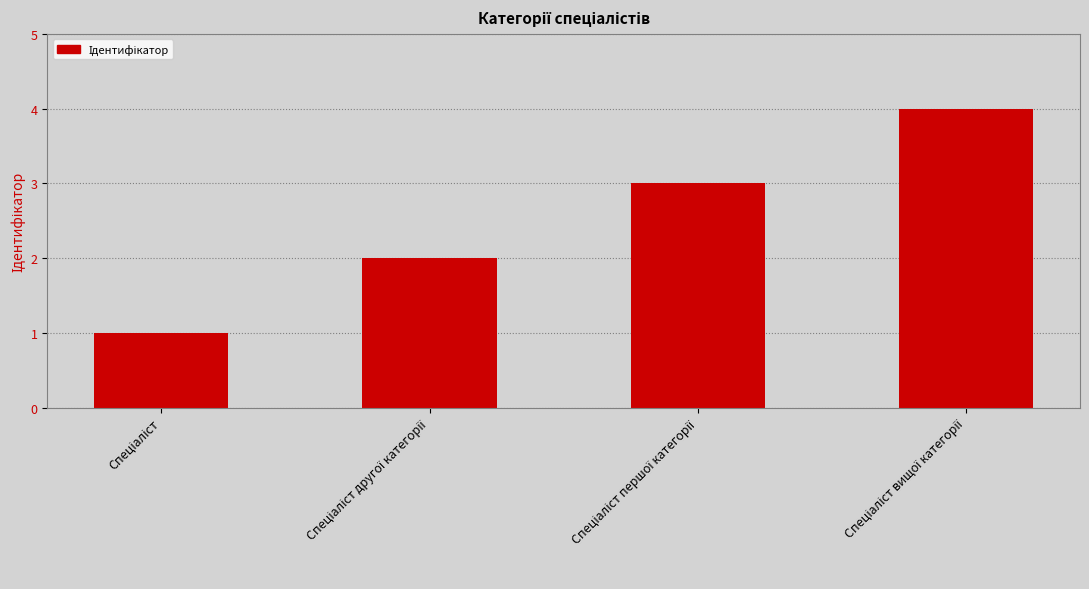

Count the number of categories in the chart.

4